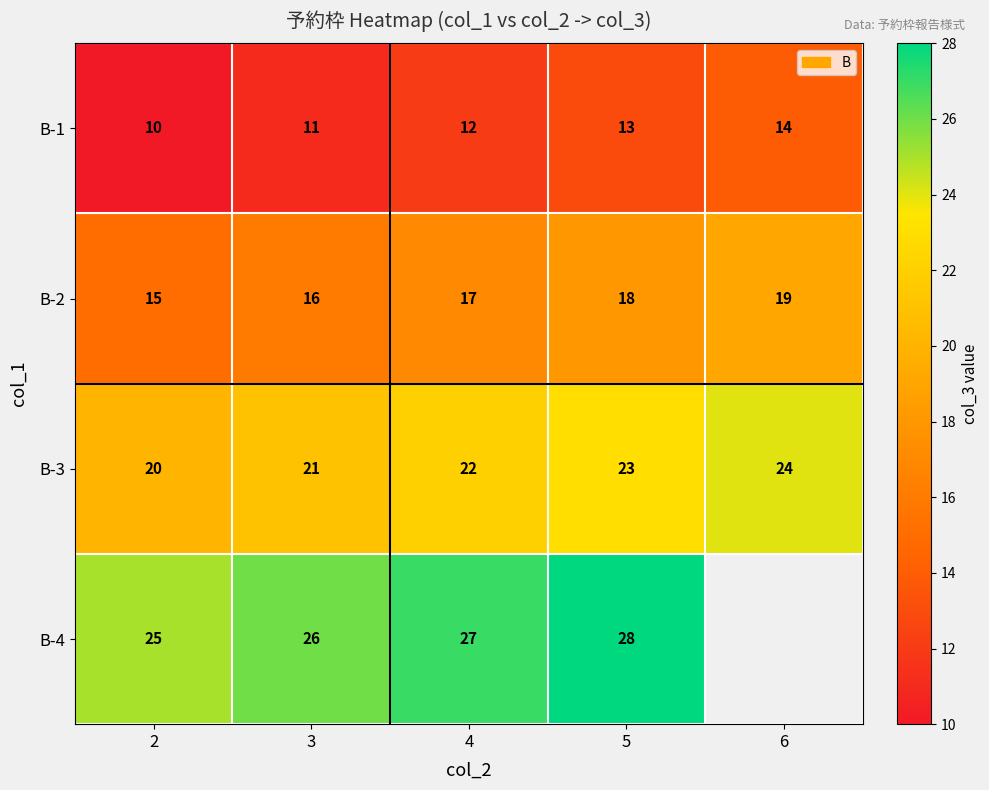

Rank the series at 2 from lowest to highest value.

B-1, B-2, B-3, B-4